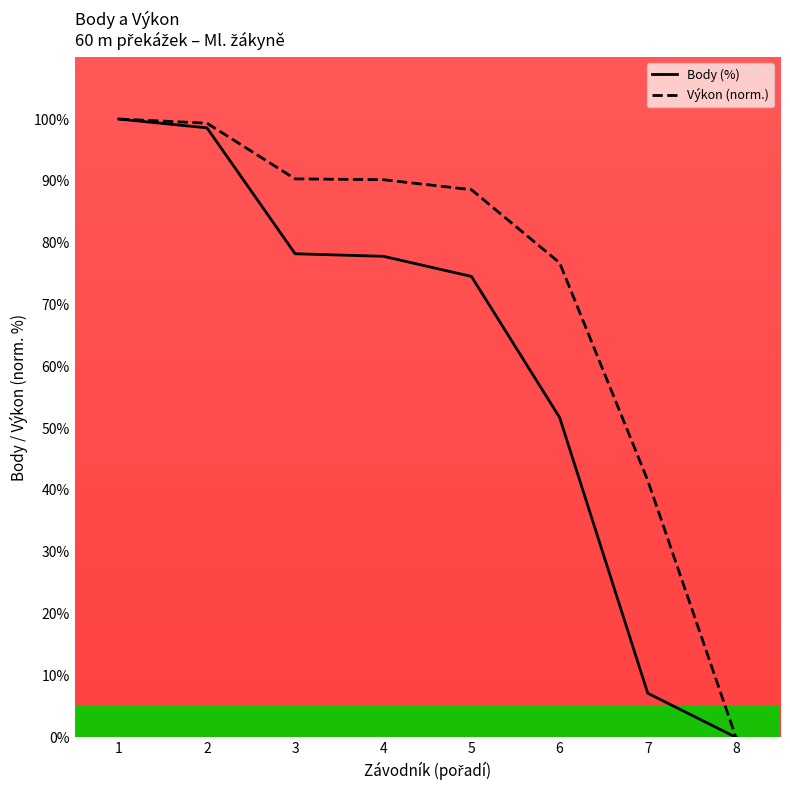

Which series has the largest total across all categories?

Výkon (norm.)